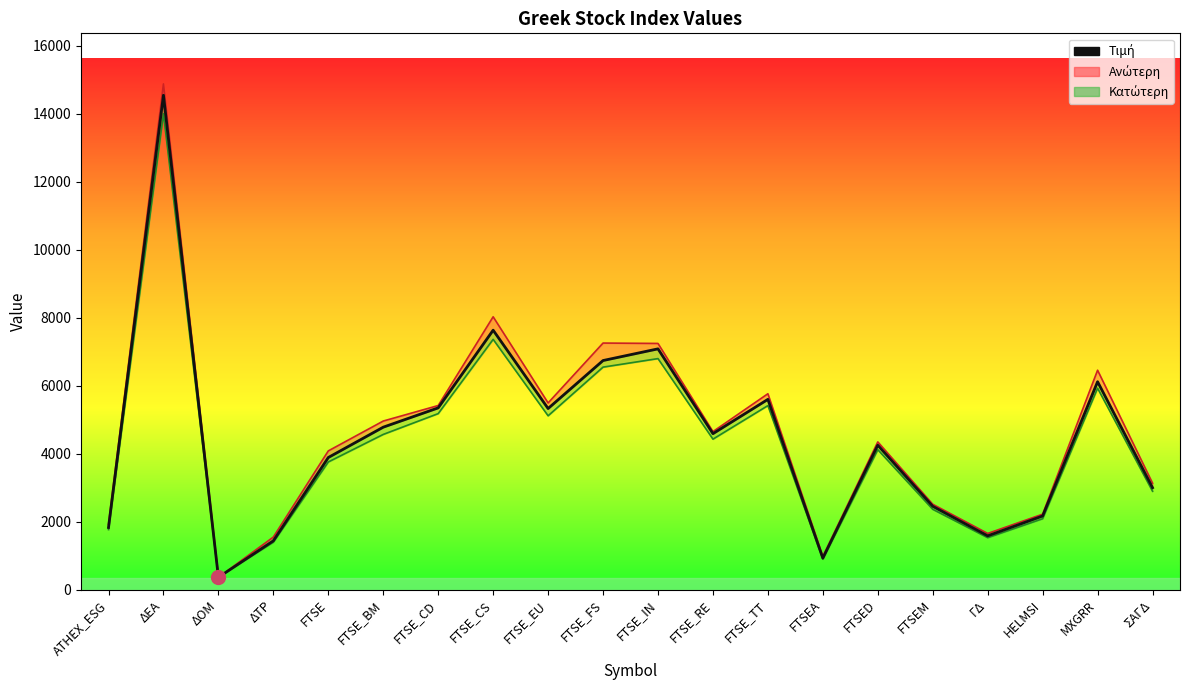

Which category has the lowest value across all series?

ΔΟΜ